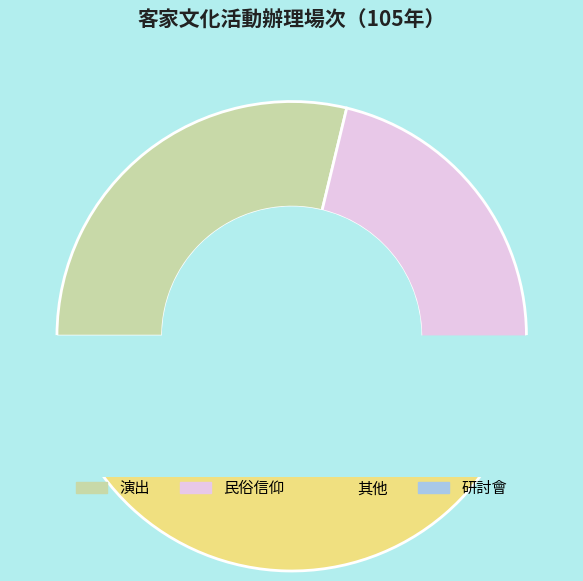

Rank the categories by value from highest to lowest.

其他, 演出, 民俗信仰, 研討會